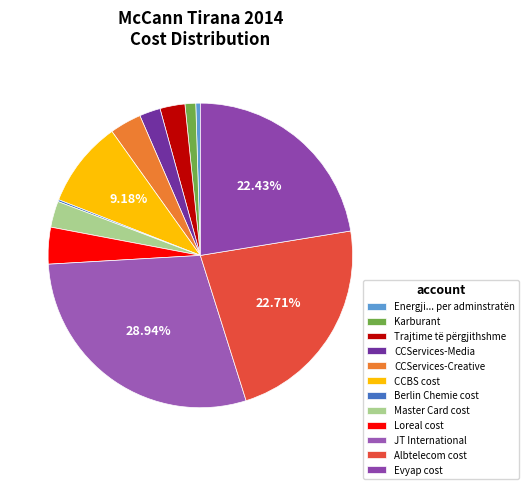

Rank the categories by value from highest to lowest.

JT International, Albtelecom cost, Evyap cost, CCBS cost, Loreal cost, CCServices-Creative, Master Card cost, Trajtime të përgjithshme, CCServices-Media, Karburant, Energji... per adminstratën, Berlin Chemie cost